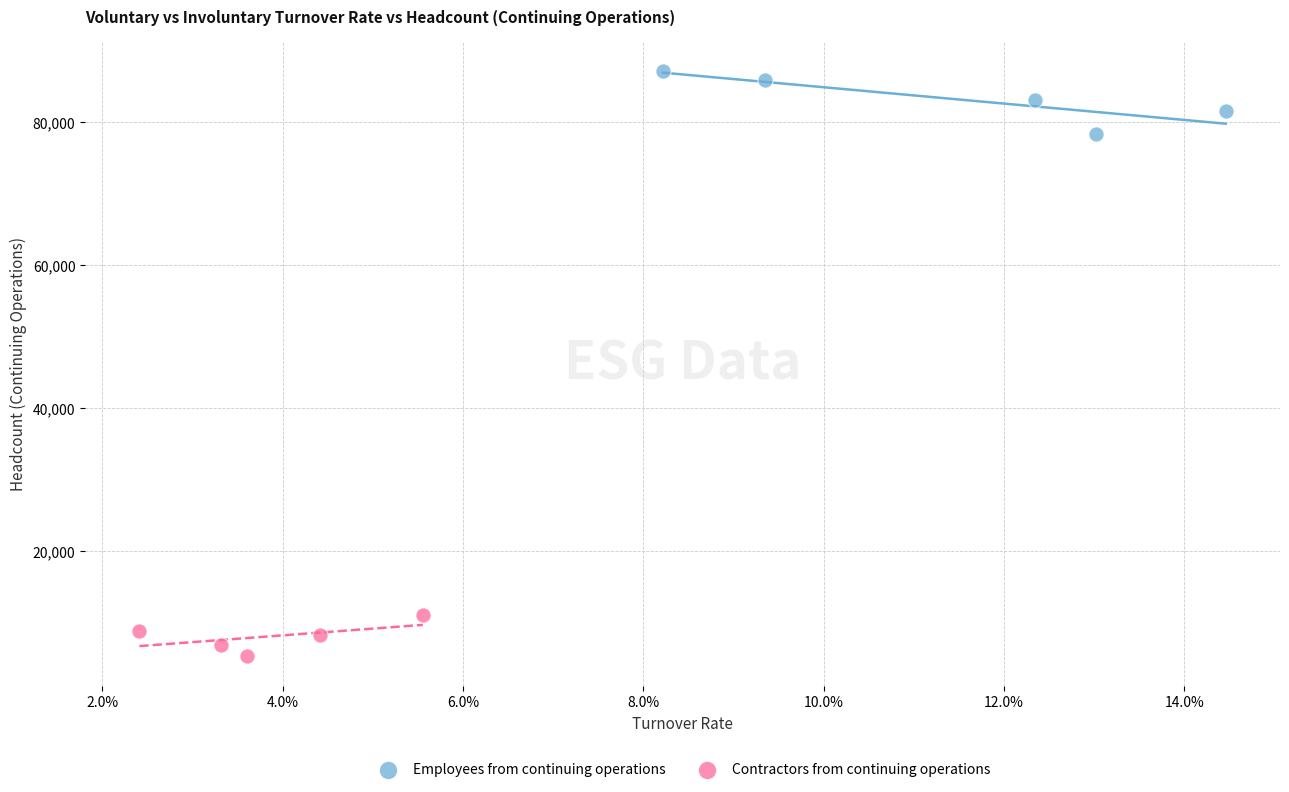

Which series contains the lowest Y value?

Contractors from continuing operations